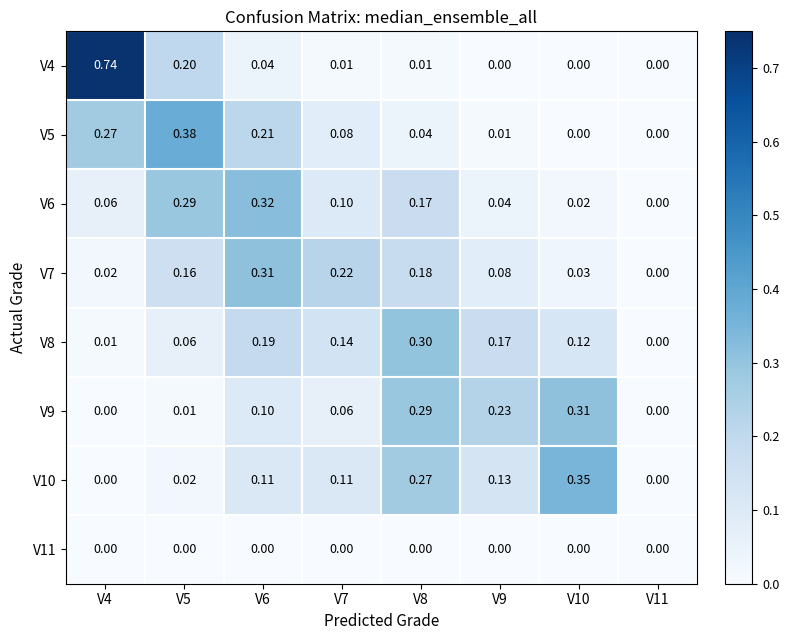

What is the difference between the highest and lowest values at V8?

0.3